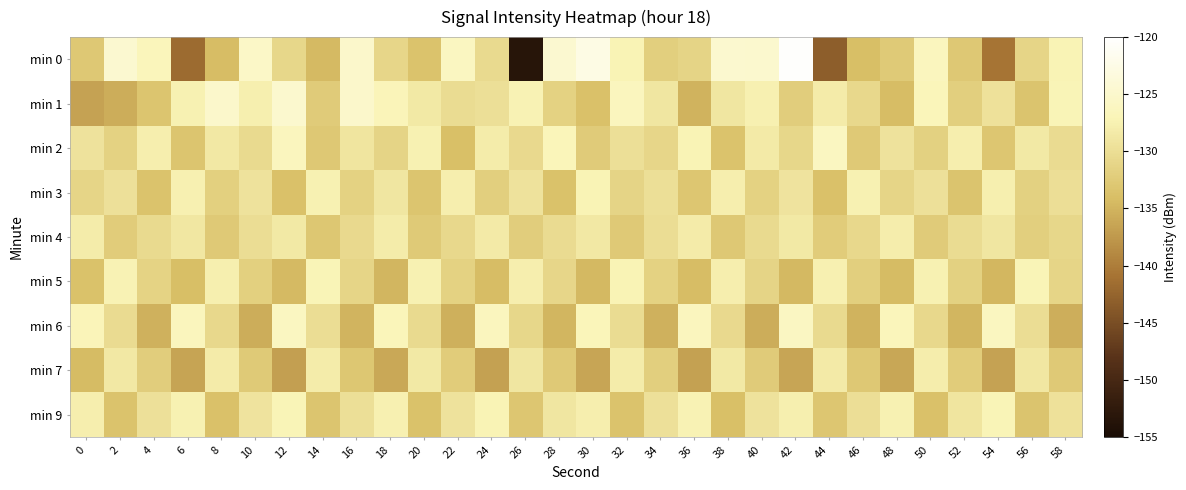

What is the smallest value displayed?

-153.4